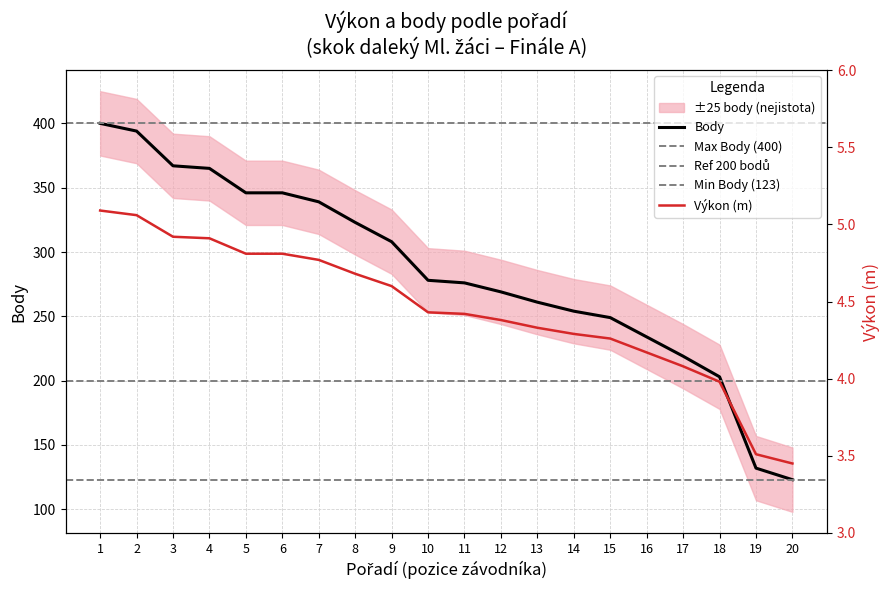

True or false: Výkon and Body cross at least once.

False